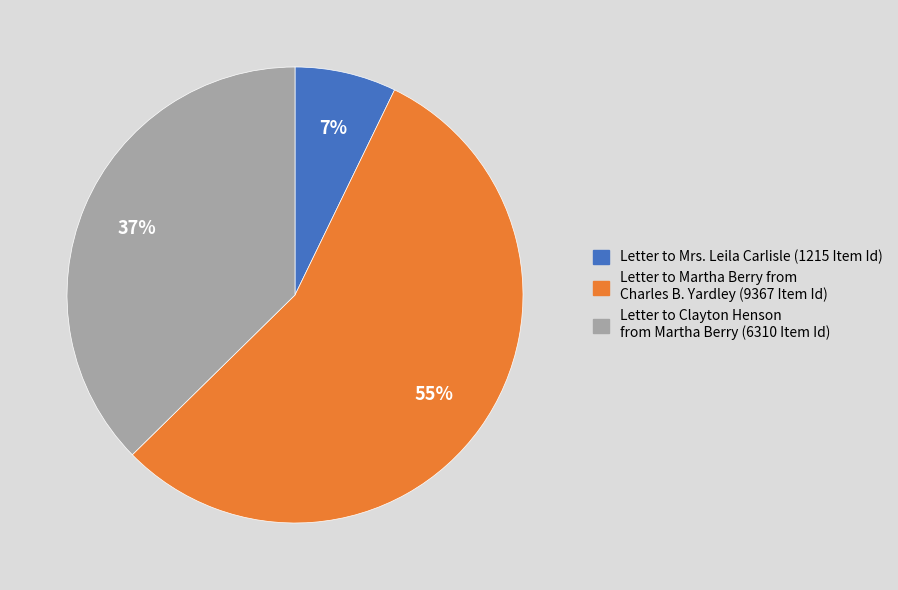

Rank the categories by value from lowest to highest.

Letter to Mrs. Leila Carlisle (1215 Item Id), Letter to Clayton Henson from Martha Berry (6310 Item Id), Letter to Martha Berry from Charles B. Yardley (9367 Item Id)